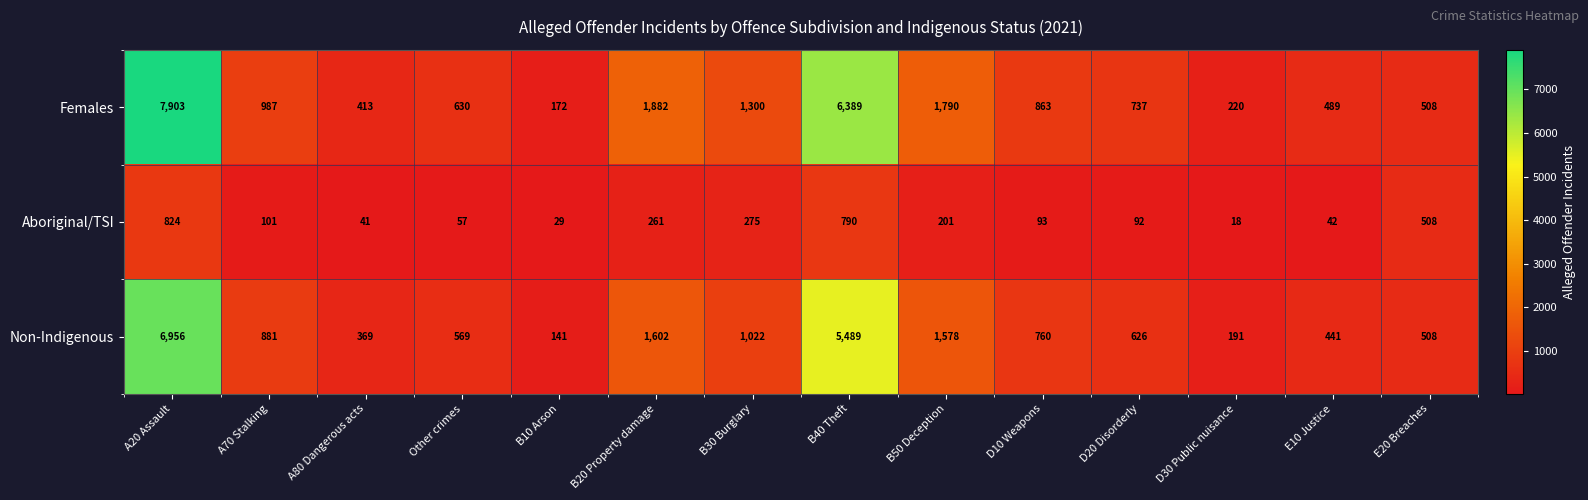

Rank the series by their maximum value, from lowest to highest.

Aboriginal/TSI, Non-Indigenous, Females